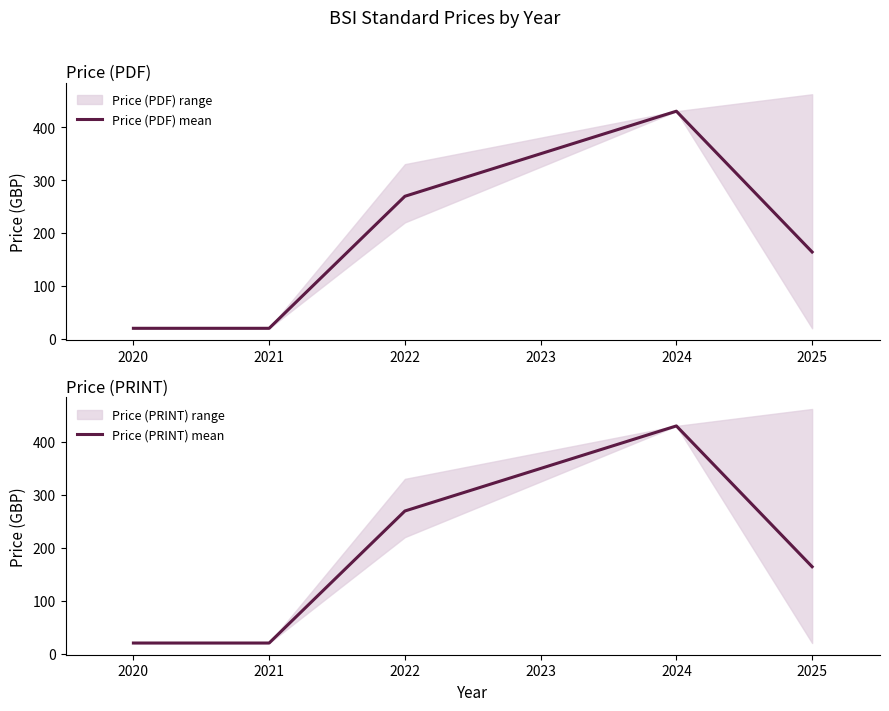

The Price (PRINT) mean series shows 164.1 at 2025. True or false?

True